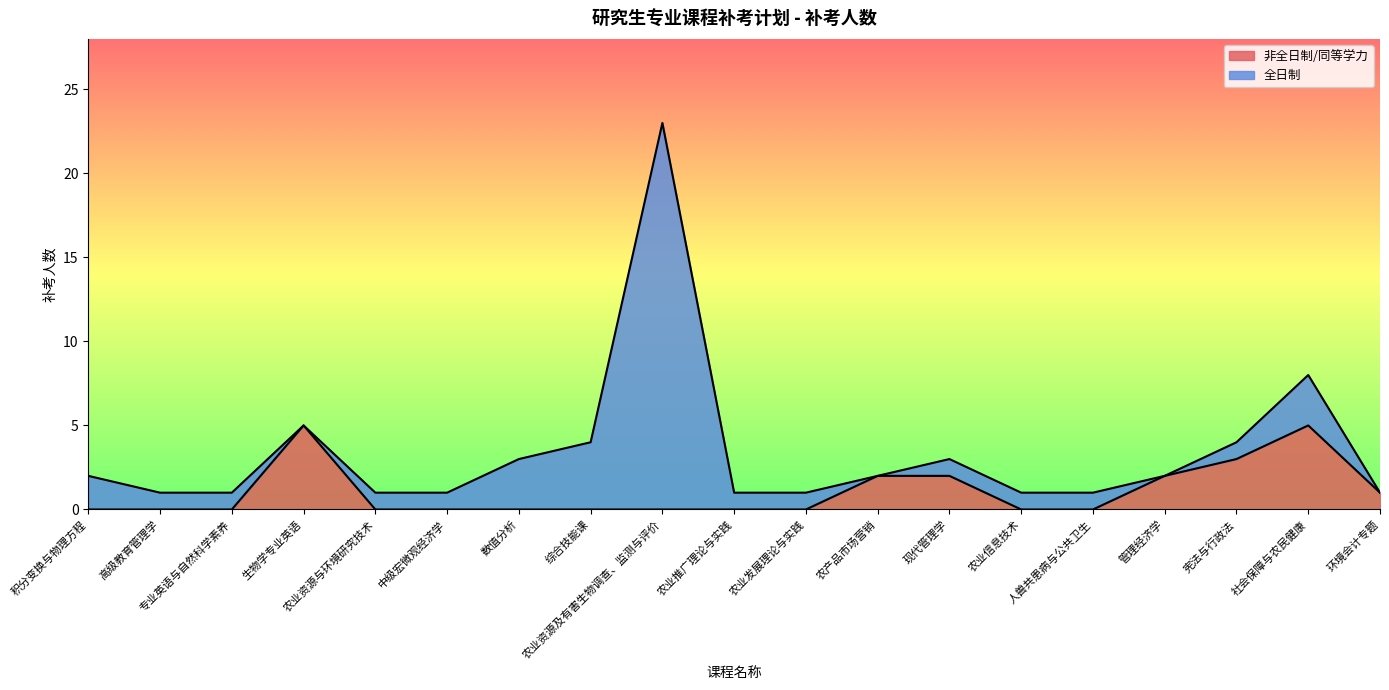

What position from the left is 数值分析?

7